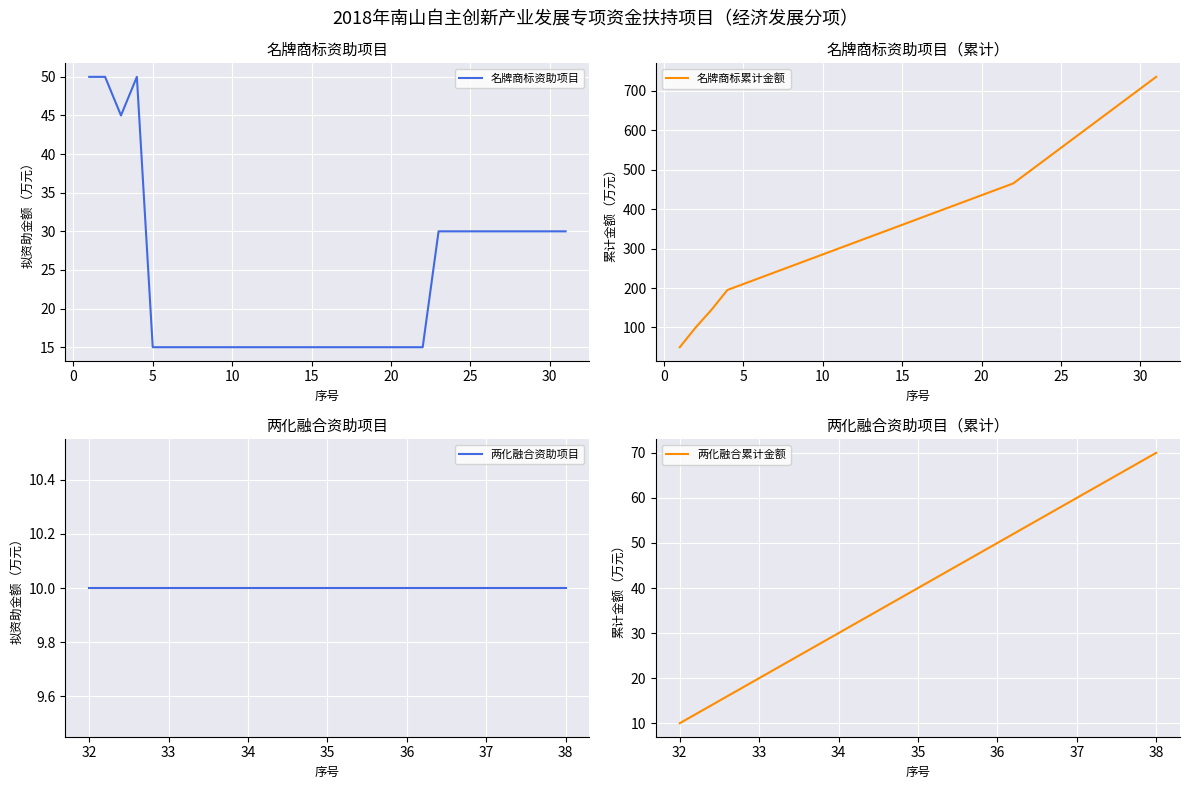

What is the highest value of the 名牌商标累计金额 series?

735